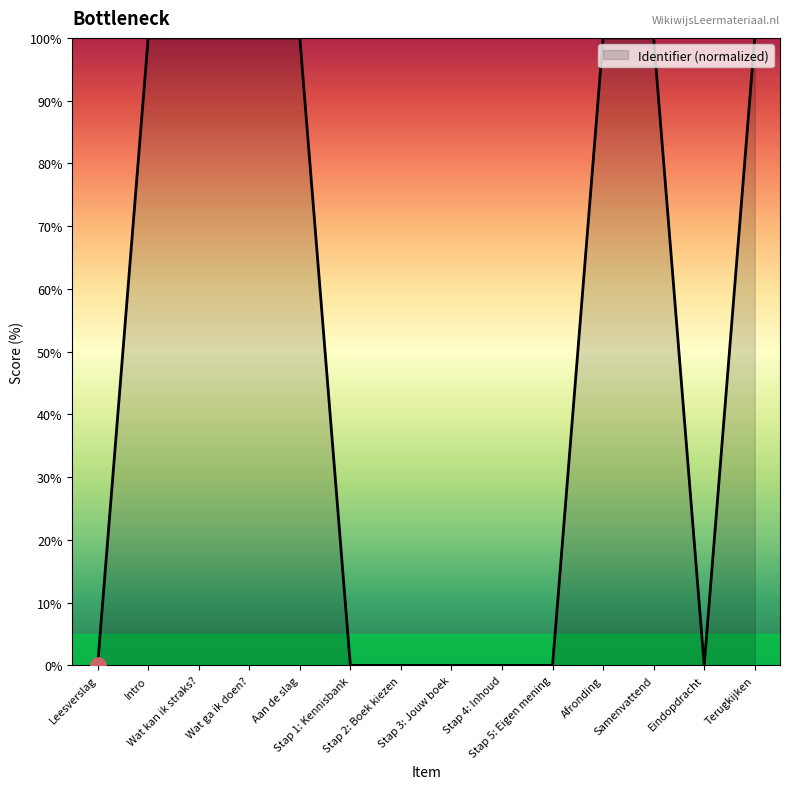

Between Stap 2: Boek kiezen and Terugkijken, which is larger?

Terugkijken